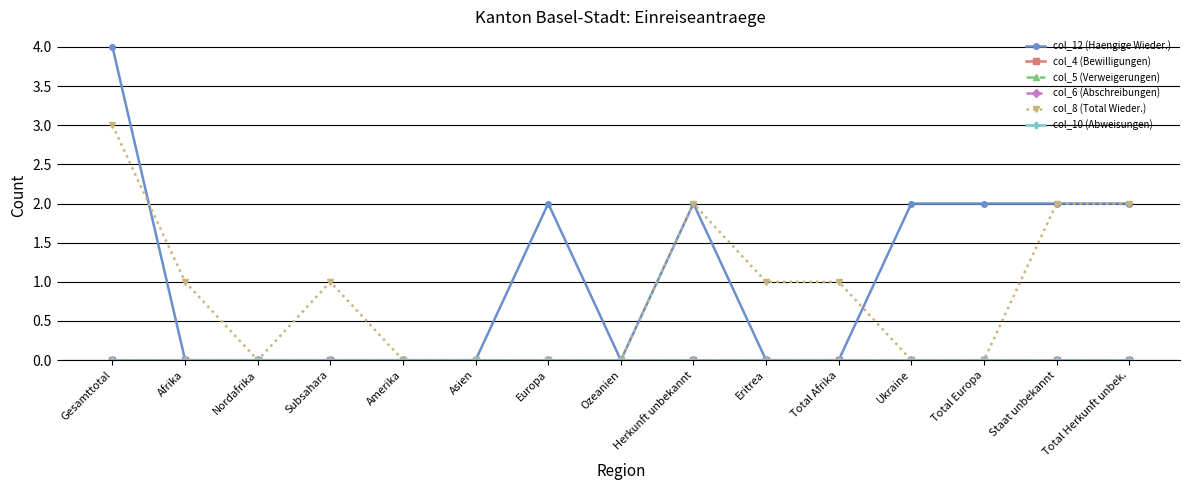

Does the chart have visible grid lines?

Yes